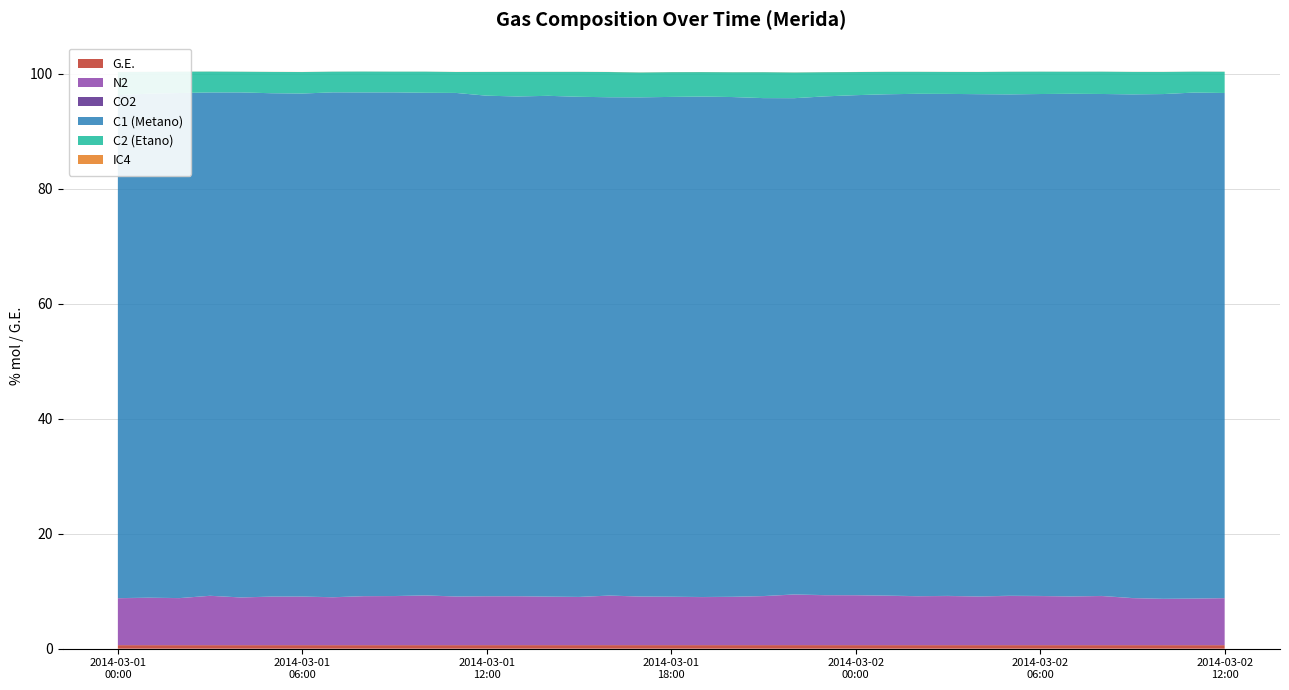

Reading right to left, extract all data points from this chart.

G.E.: 2014-03-02 12:00:00=0.6	2014-03-02 11:00:00=0.6	2014-03-02 10:00:00=0.6	2014-03-02 09:00:00=0.6	2014-03-02 08:00:00=0.6	2014-03-02 07:00:00=0.6	2014-03-02 06:00:00=0.6	2014-03-02 05:00:00=0.6	2014-03-02 04:00:00=0.6	2014-03-02 03:00:00=0.6	2014-03-02 02:00:00=0.6	2014-03-02 01:00:00=0.6	2014-03-02 00:00:00=0.6	2014-03-01 23:00:00=0.6	2014-03-01 22:00:00=0.6	2014-03-01 21:00:00=0.6	2014-03-01 20:00:00=0.6	2014-03-01 19:00:00=0.6	2014-03-01 18:00:00=0.6	2014-03-01 17:00:00=0.6	2014-03-01 16:00:00=0.6	2014-03-01 15:00:00=0.6	2014-03-01 14:00:00=0.6	2014-03-01 13:00:00=0.6	2014-03-01 12:00:00=0.6	2014-03-01 11:00:00=0.6	2014-03-01 10:00:00=0.6	2014-03-01 09:00:00=0.6	2014-03-01 08:00:00=0.6	2014-03-01 07:00:00=0.6	2014-03-01 06:00:00=0.6	2014-03-01 05:00:00=0.6	2014-03-01 04:00:00=0.6	2014-03-01 03:00:00=0.6	2014-03-01 02:00:00=0.6	2014-03-01 01:00:00=0.6	2014-03-01 00:00:00=0.6
N2: 2014-03-02 12:00:00=8.2	2014-03-02 11:00:00=8.1	2014-03-02 10:00:00=8.0	2014-03-02 09:00:00=8.2	2014-03-02 08:00:00=8.5	2014-03-02 07:00:00=8.4	2014-03-02 06:00:00=8.5	2014-03-02 05:00:00=8.5	2014-03-02 04:00:00=8.4	2014-03-02 03:00:00=8.5	2014-03-02 02:00:00=8.5	2014-03-02 01:00:00=8.6	2014-03-02 00:00:00=8.7	2014-03-01 23:00:00=8.7	2014-03-01 22:00:00=8.8	2014-03-01 21:00:00=8.5	2014-03-01 20:00:00=8.4	2014-03-01 19:00:00=8.3	2014-03-01 18:00:00=8.4	2014-03-01 17:00:00=8.4	2014-03-01 16:00:00=8.6	2014-03-01 15:00:00=8.4	2014-03-01 14:00:00=8.4	2014-03-01 13:00:00=8.5	2014-03-01 12:00:00=8.5	2014-03-01 11:00:00=8.4	2014-03-01 10:00:00=8.6	2014-03-01 09:00:00=8.5	2014-03-01 08:00:00=8.5	2014-03-01 07:00:00=8.3	2014-03-01 06:00:00=8.4	2014-03-01 05:00:00=8.4	2014-03-01 04:00:00=8.3	2014-03-01 03:00:00=8.6	2014-03-01 02:00:00=8.2	2014-03-01 01:00:00=8.2	2014-03-01 00:00:00=8.1
CO2: 2014-03-02 12:00:00=0.0	2014-03-02 11:00:00=0.0	2014-03-02 10:00:00=0.0	2014-03-02 09:00:00=0.0	2014-03-02 08:00:00=0.0	2014-03-02 07:00:00=0.0	2014-03-02 06:00:00=0.0	2014-03-02 05:00:00=0.0	2014-03-02 04:00:00=0.1	2014-03-02 03:00:00=0.0	2014-03-02 02:00:00=0.0	2014-03-02 01:00:00=0.0	2014-03-02 00:00:00=0.0	2014-03-01 23:00:00=0.0	2014-03-01 22:00:00=0.0	2014-03-01 21:00:00=0.0	2014-03-01 20:00:00=0.0	2014-03-01 19:00:00=0.0	2014-03-01 18:00:00=0.0	2014-03-01 17:00:00=0.0	2014-03-01 16:00:00=0.0	2014-03-01 15:00:00=0.0	2014-03-01 14:00:00=0.0	2014-03-01 13:00:00=0.0	2014-03-01 12:00:00=0.0	2014-03-01 11:00:00=0.0	2014-03-01 10:00:00=0.0	2014-03-01 09:00:00=0.0	2014-03-01 08:00:00=0.0	2014-03-01 07:00:00=0.0	2014-03-01 06:00:00=0.0	2014-03-01 05:00:00=0.0	2014-03-01 04:00:00=0.0	2014-03-01 03:00:00=0.0	2014-03-01 02:00:00=0.0	2014-03-01 01:00:00=0.0	2014-03-01 00:00:00=0.0
C1 (Metano): 2014-03-02 12:00:00=87.8	2014-03-02 11:00:00=88.0	2014-03-02 10:00:00=87.8	2014-03-02 09:00:00=87.6	2014-03-02 08:00:00=87.3	2014-03-02 07:00:00=87.4	2014-03-02 06:00:00=87.3	2014-03-02 05:00:00=87.2	2014-03-02 04:00:00=87.3	2014-03-02 03:00:00=87.3	2014-03-02 02:00:00=87.4	2014-03-02 01:00:00=87.2	2014-03-02 00:00:00=87.0	2014-03-01 23:00:00=86.7	2014-03-01 22:00:00=86.3	2014-03-01 21:00:00=86.6	2014-03-01 20:00:00=86.9	2014-03-01 19:00:00=87.0	2014-03-01 18:00:00=86.9	2014-03-01 17:00:00=86.8	2014-03-01 16:00:00=86.7	2014-03-01 15:00:00=87.0	2014-03-01 14:00:00=87.1	2014-03-01 13:00:00=86.9	2014-03-01 12:00:00=87.0	2014-03-01 11:00:00=87.6	2014-03-01 10:00:00=87.4	2014-03-01 09:00:00=87.6	2014-03-01 08:00:00=87.6	2014-03-01 07:00:00=87.8	2014-03-01 06:00:00=87.5	2014-03-01 05:00:00=87.5	2014-03-01 04:00:00=87.8	2014-03-01 03:00:00=87.5	2014-03-01 02:00:00=87.8	2014-03-01 01:00:00=87.7	2014-03-01 00:00:00=87.5
C2 (Etano): 2014-03-02 12:00:00=3.7	2014-03-02 11:00:00=3.6	2014-03-02 10:00:00=3.9	2014-03-02 09:00:00=3.9	2014-03-02 08:00:00=3.9	2014-03-02 07:00:00=3.8	2014-03-02 06:00:00=3.9	2014-03-02 05:00:00=3.9	2014-03-02 04:00:00=3.9	2014-03-02 03:00:00=3.8	2014-03-02 02:00:00=3.8	2014-03-02 01:00:00=3.9	2014-03-02 00:00:00=4.0	2014-03-01 23:00:00=4.2	2014-03-01 22:00:00=4.5	2014-03-01 21:00:00=4.5	2014-03-01 20:00:00=4.3	2014-03-01 19:00:00=4.3	2014-03-01 18:00:00=4.3	2014-03-01 17:00:00=4.3	2014-03-01 16:00:00=4.4	2014-03-01 15:00:00=4.3	2014-03-01 14:00:00=4.2	2014-03-01 13:00:00=4.3	2014-03-01 12:00:00=4.1	2014-03-01 11:00:00=3.6	2014-03-01 10:00:00=3.7	2014-03-01 09:00:00=3.6	2014-03-01 08:00:00=3.6	2014-03-01 07:00:00=3.6	2014-03-01 06:00:00=3.7	2014-03-01 05:00:00=3.7	2014-03-01 04:00:00=3.6	2014-03-01 03:00:00=3.6	2014-03-01 02:00:00=3.7	2014-03-01 01:00:00=3.8	2014-03-01 00:00:00=4.0
IC4: 2014-03-02 12:00:00=0.0	2014-03-02 11:00:00=0.0	2014-03-02 10:00:00=0.0	2014-03-02 09:00:00=0.0	2014-03-02 08:00:00=0.0	2014-03-02 07:00:00=0.0	2014-03-02 06:00:00=0.0	2014-03-02 05:00:00=0.0	2014-03-02 04:00:00=0.0	2014-03-02 03:00:00=0.0	2014-03-02 02:00:00=0.0	2014-03-02 01:00:00=0.0	2014-03-02 00:00:00=0.0	2014-03-01 23:00:00=0.0	2014-03-01 22:00:00=0.0	2014-03-01 21:00:00=0.0	2014-03-01 20:00:00=0.0	2014-03-01 19:00:00=0.0	2014-03-01 18:00:00=0.0	2014-03-01 17:00:00=0.0	2014-03-01 16:00:00=0.0	2014-03-01 15:00:00=0.0	2014-03-01 14:00:00=0.0	2014-03-01 13:00:00=0.0	2014-03-01 12:00:00=0.0	2014-03-01 11:00:00=0.0	2014-03-01 10:00:00=0.0	2014-03-01 09:00:00=0.0	2014-03-01 08:00:00=0.0	2014-03-01 07:00:00=0.0	2014-03-01 06:00:00=0.0	2014-03-01 05:00:00=0.0	2014-03-01 04:00:00=0.0	2014-03-01 03:00:00=0.0	2014-03-01 02:00:00=0.0	2014-03-01 01:00:00=0.0	2014-03-01 00:00:00=0.0